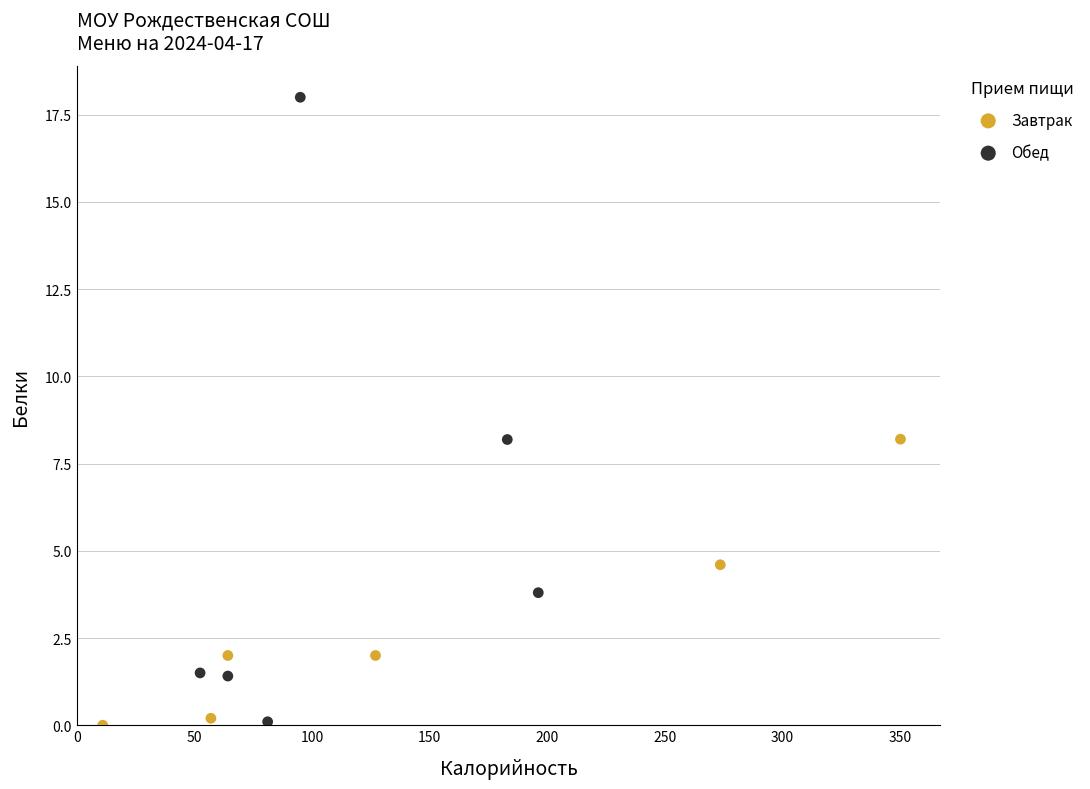

Which series has the widest spread of Y values?

Обед